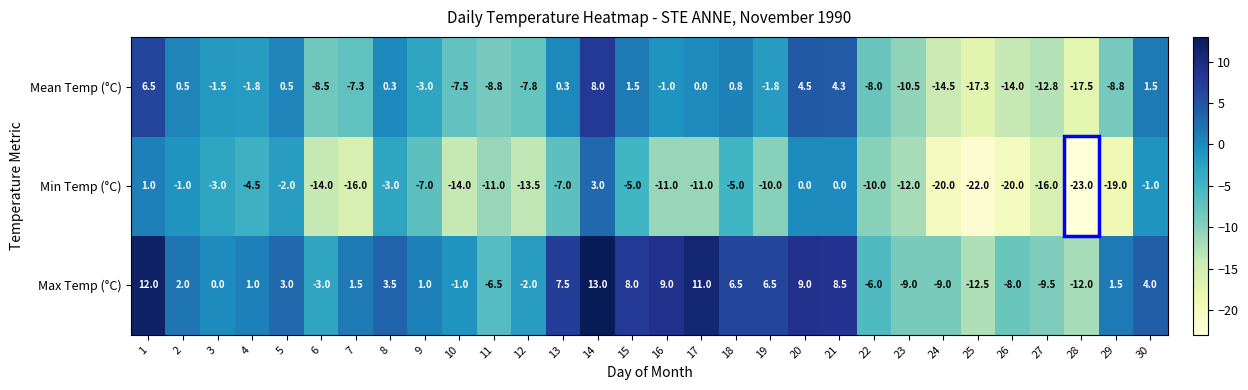

Which series has the largest total across all categories?

Max Temp (°C)